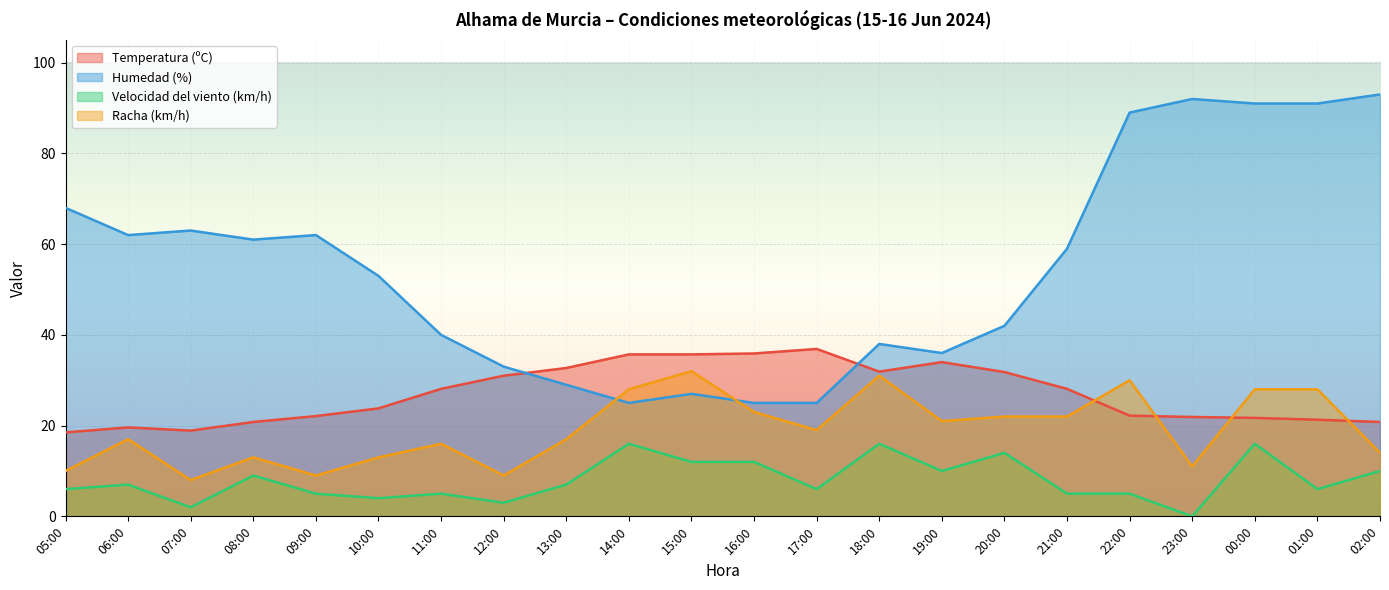

How many lines are shown in the chart?

4